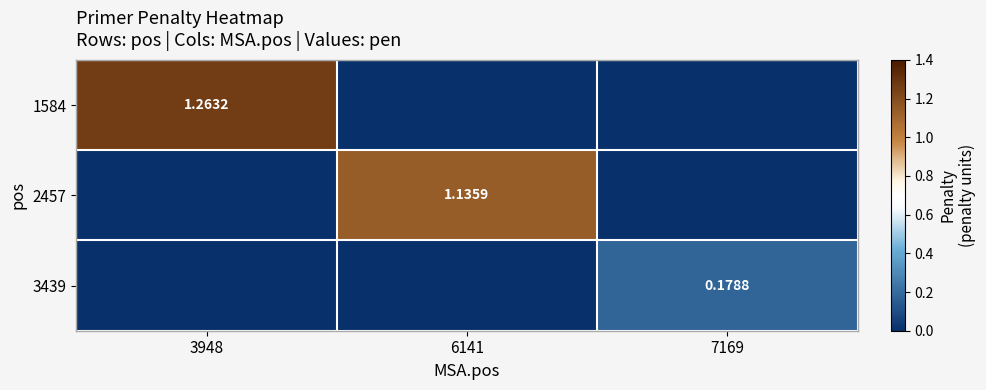

What is the maximum value for 3439?

0.2